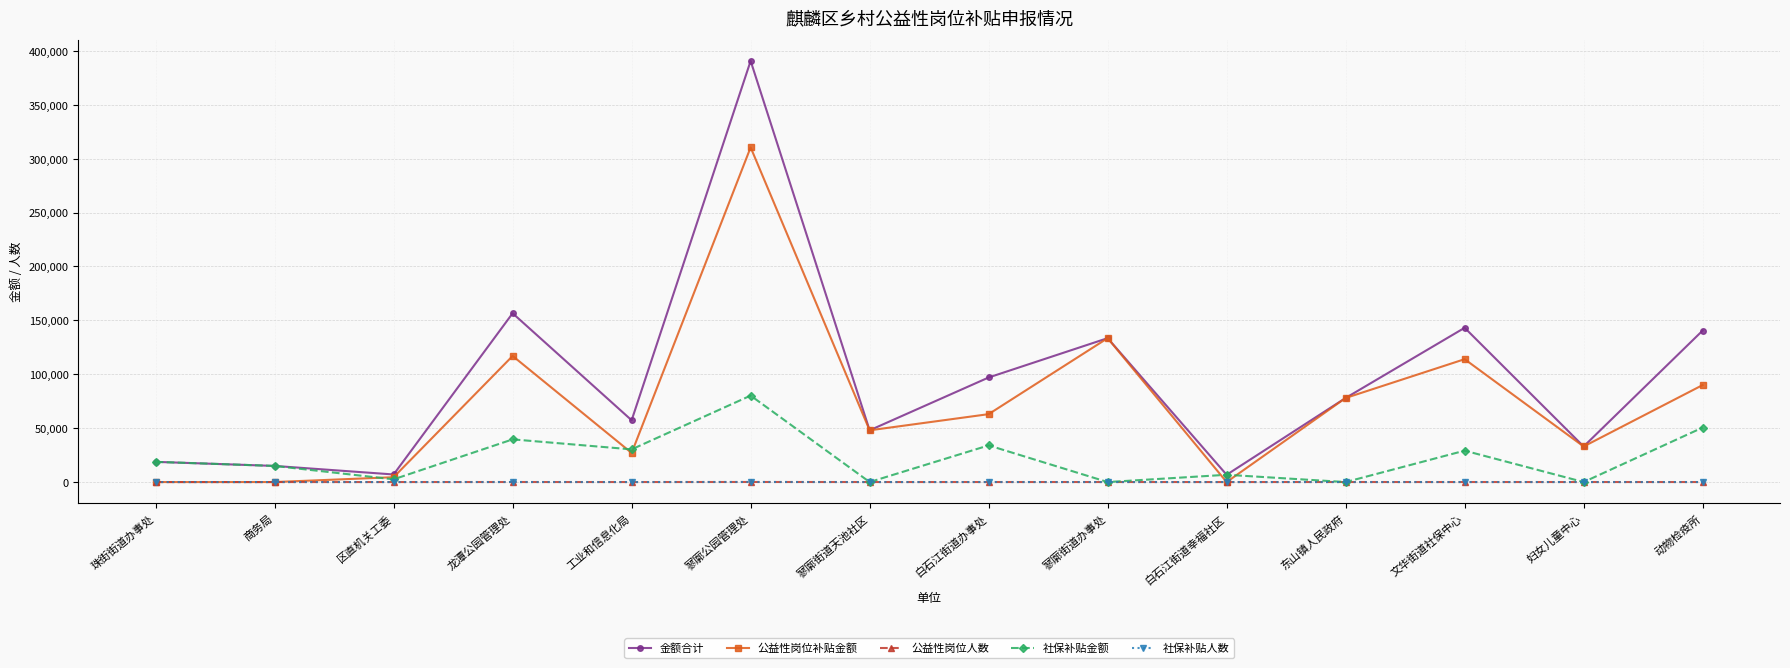

What is the lowest value of the 金额合计 series?

6739